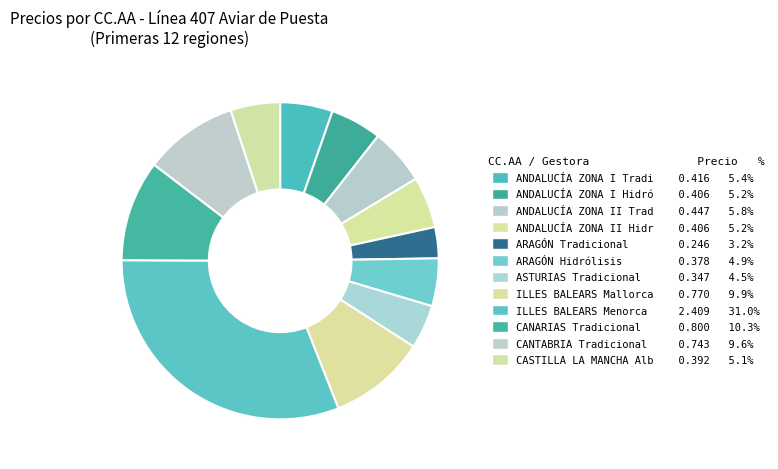

Is there any slice that represents more than half of the pie?

No